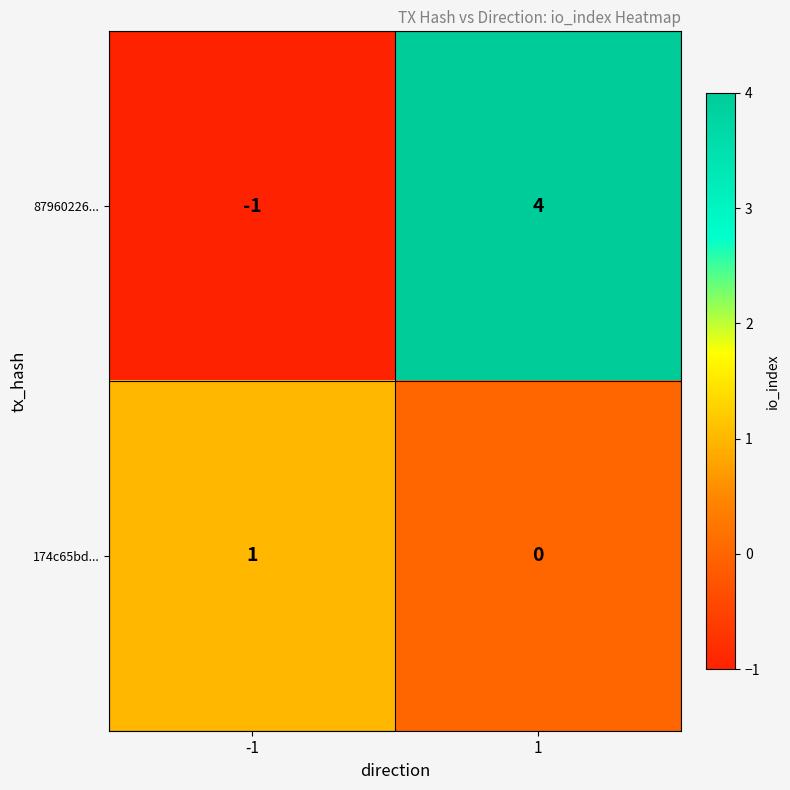

Is the value of 174c65bd... at -1 greater than the value of 87960226... at -1?

Yes